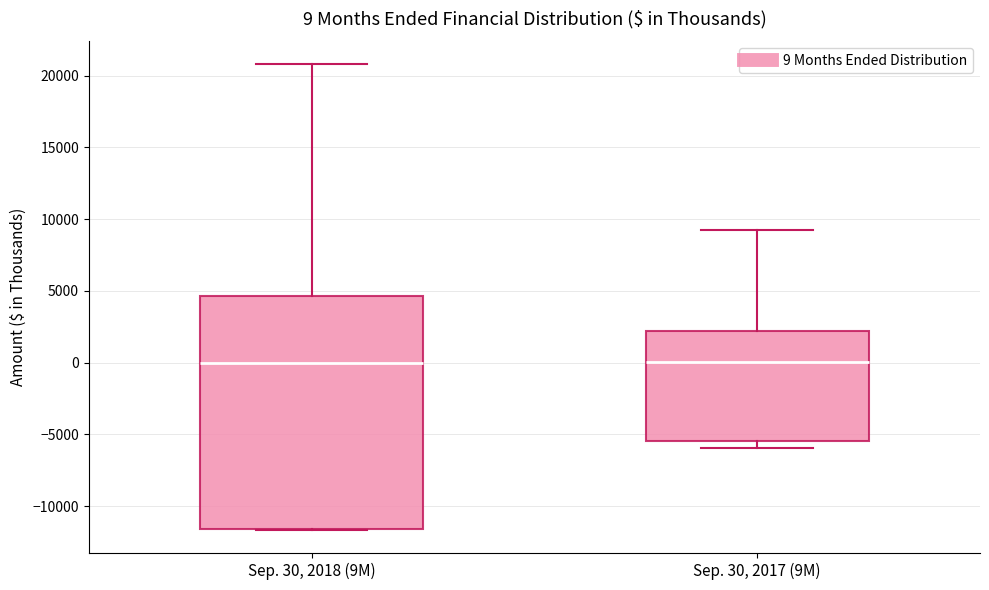

Which box is the tallest, from its lower edge to its upper edge?

Sep. 30, 2018 (9M)